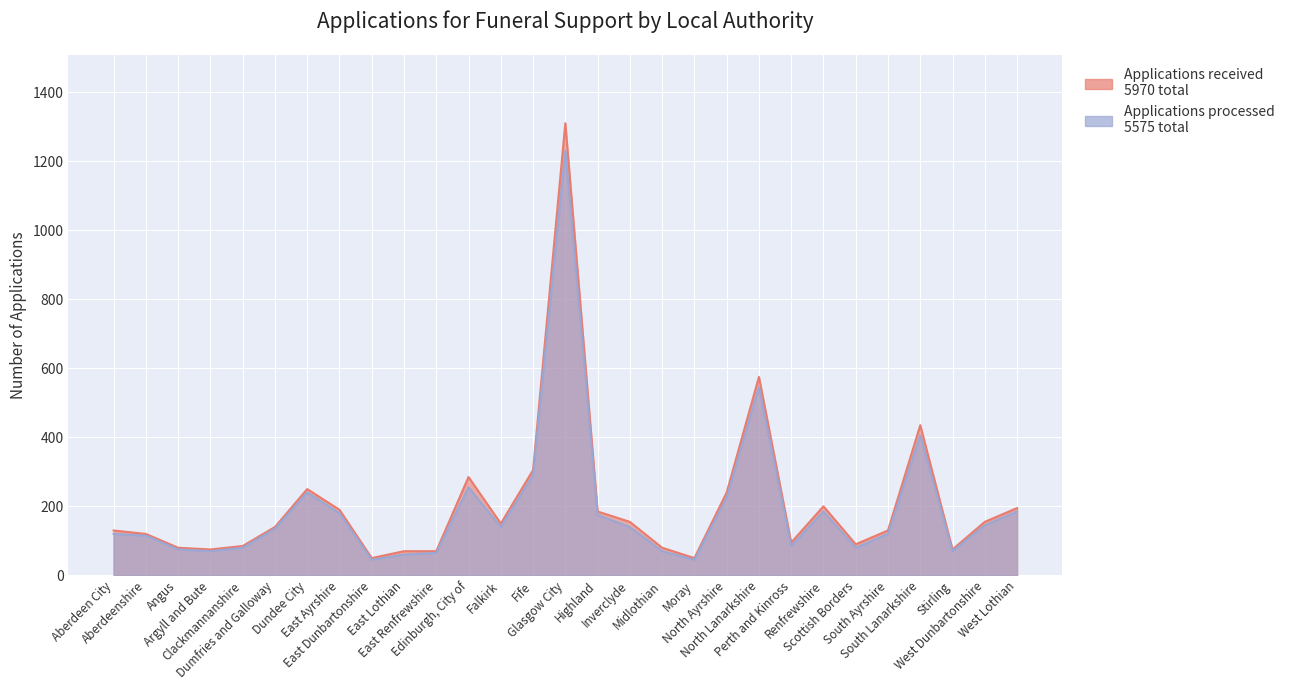

Which has a higher value, Midlothian or South Ayrshire?

South Ayrshire